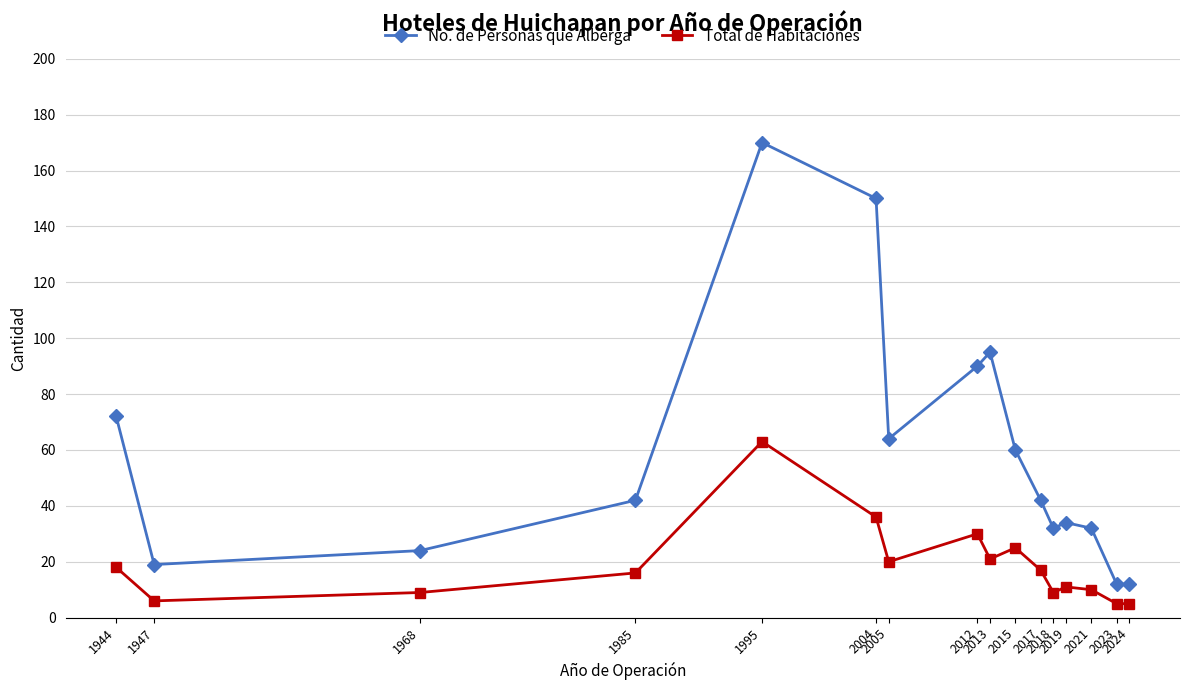

What is the minimum value for No. de Personas que Alberga?

12